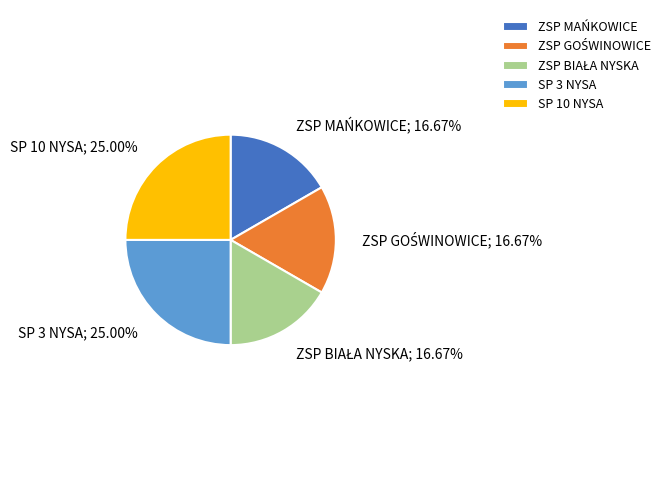

Does any single category account for the majority?

No